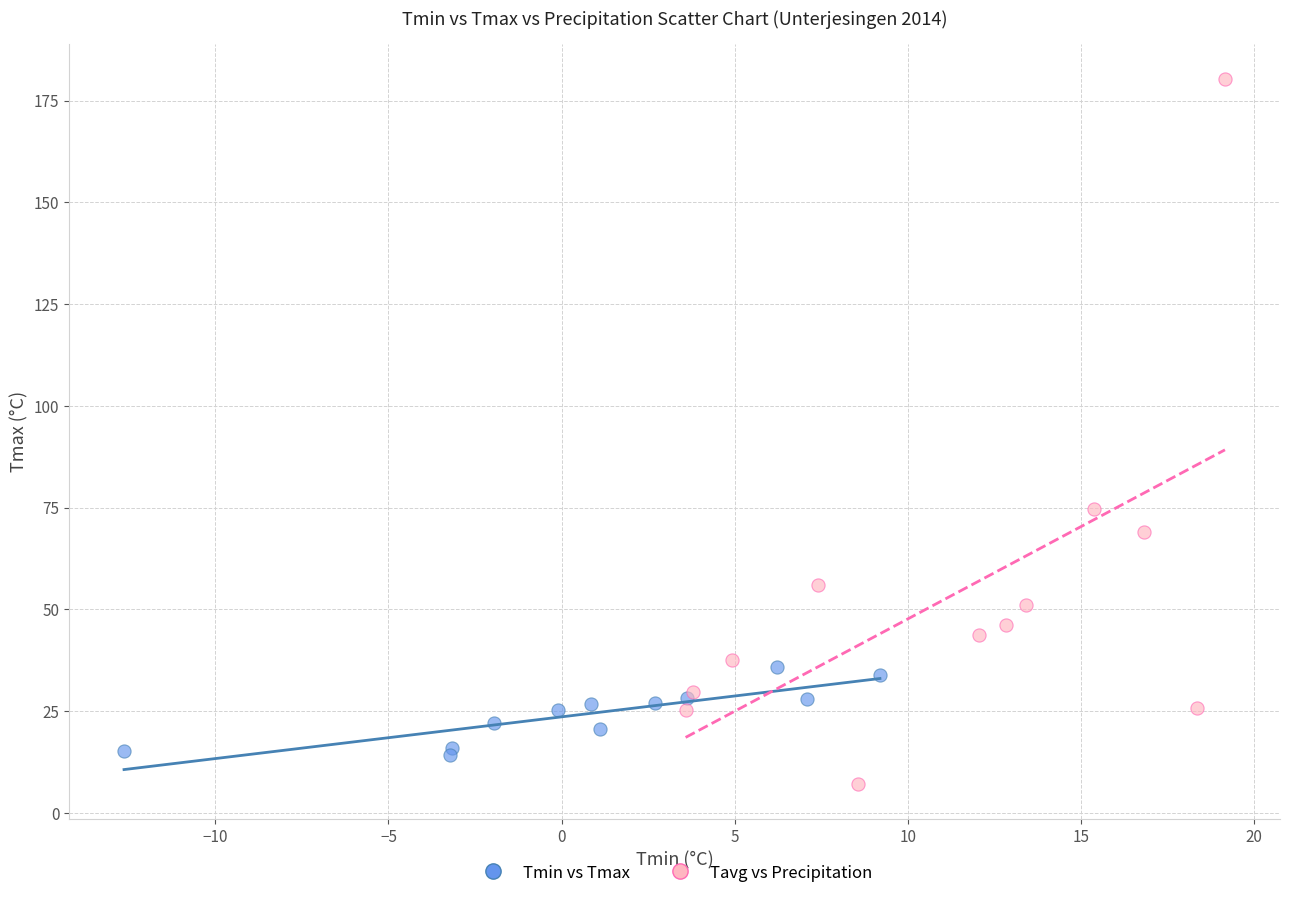

Which series contains the highest Y value?

Tavg vs Precipitation